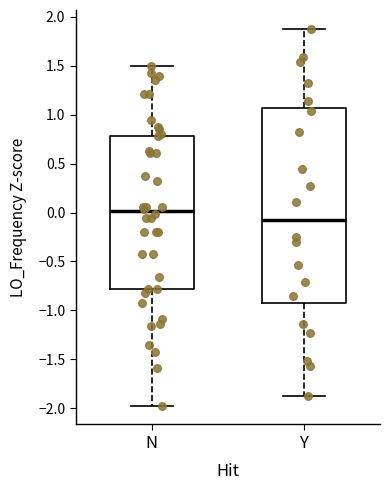

Reading left to right, read every box against the y-axis: the position of its median line, the range the box covers, and the ends of its whiskers. The values are not printed on the chart, so give them approximately, as read against the axis.

N: median 0.00, box -0.80 to 0.80, whiskers -1.95 to 1.50
Y: median -0.05, box -0.90 to 1.05, whiskers -1.90 to 1.90